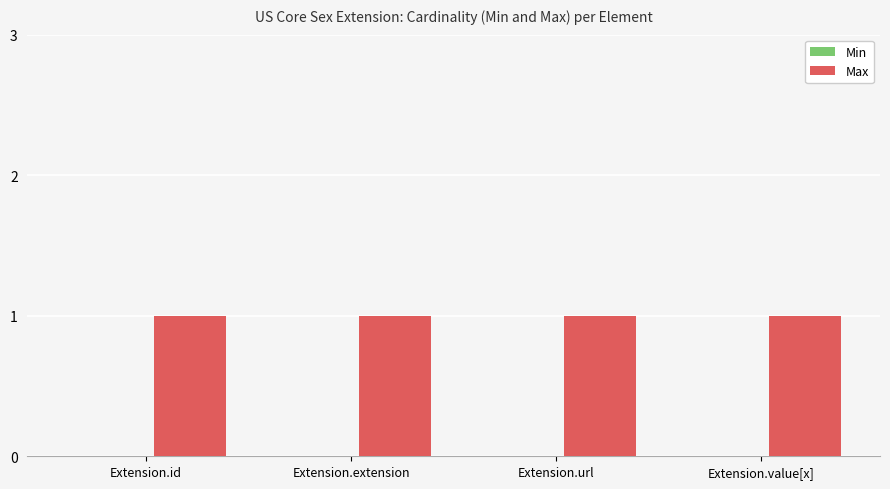

What are all the series names shown in the legend?

Min, Max